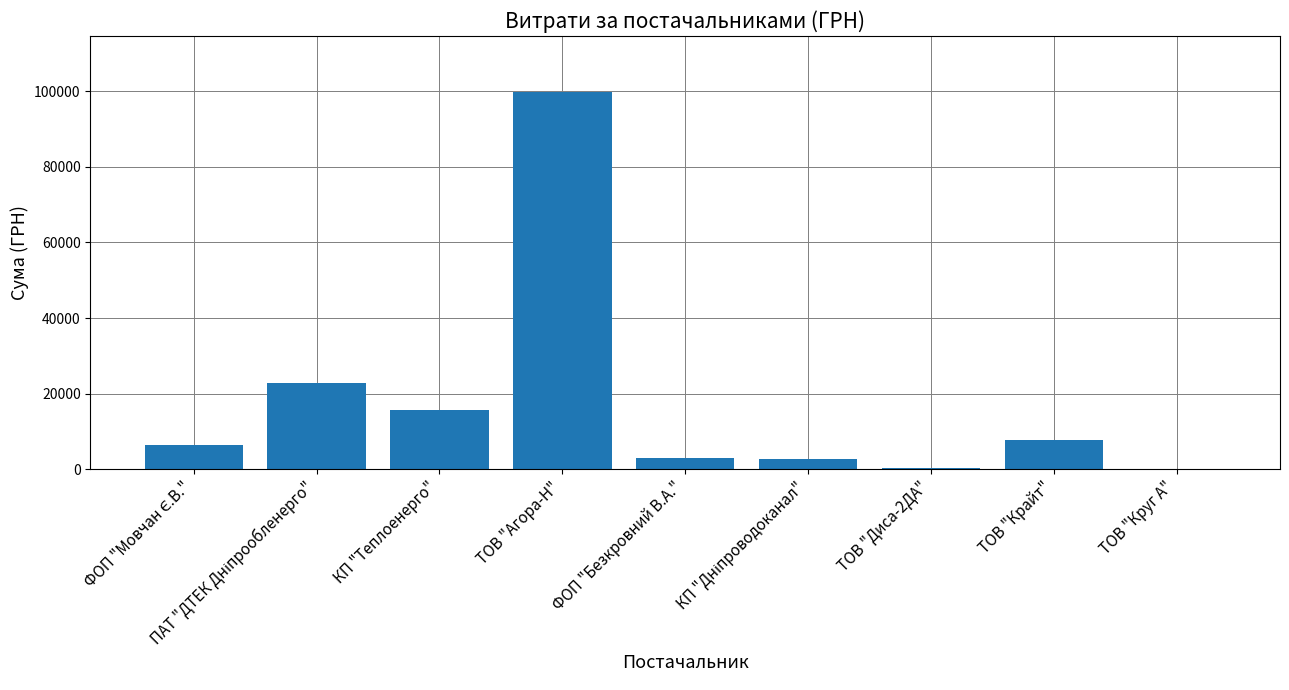

What is the greatest value displayed?

99668.6